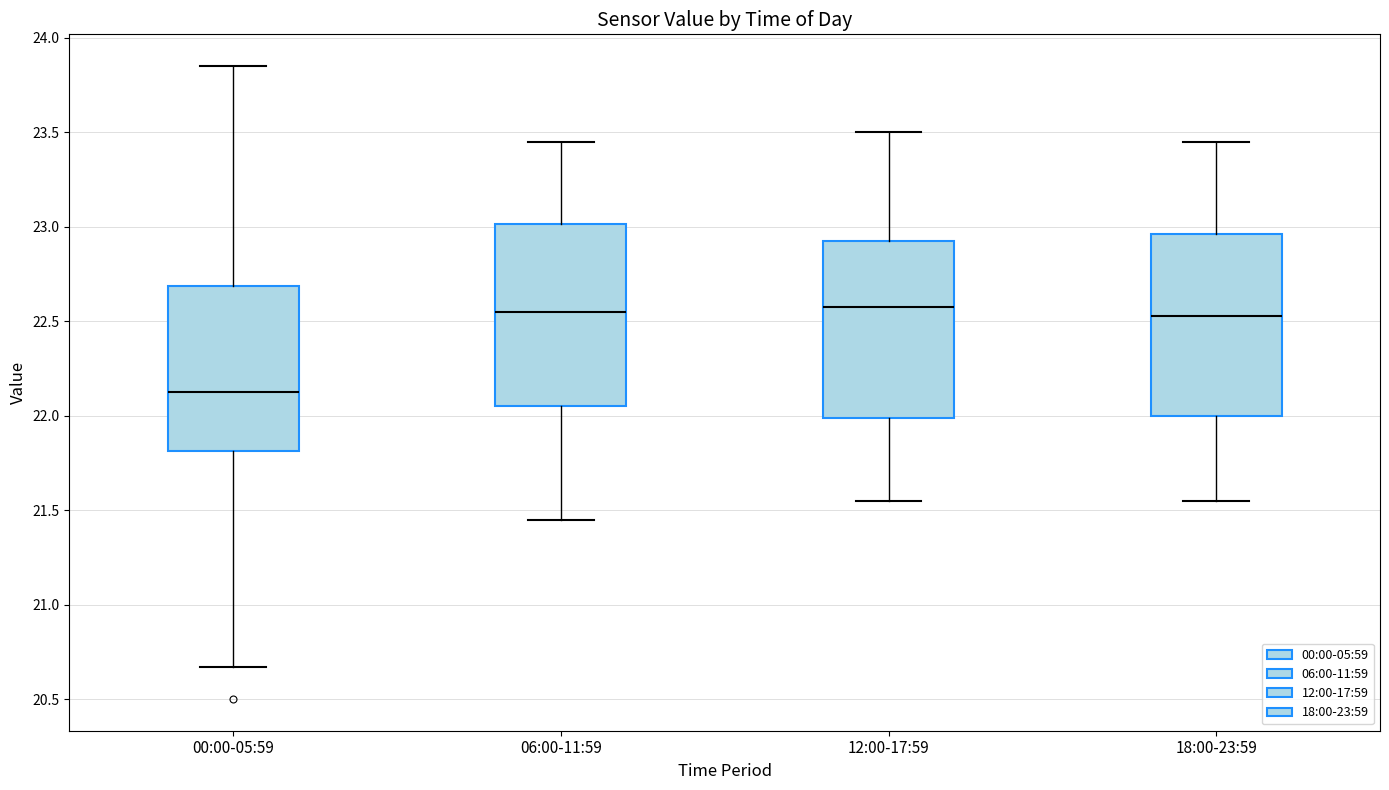

Where is the lower edge of the box for 18:00-23:59 on the y-axis? The values are not printed on the chart, so give them approximately, as read against the axis.

22.00